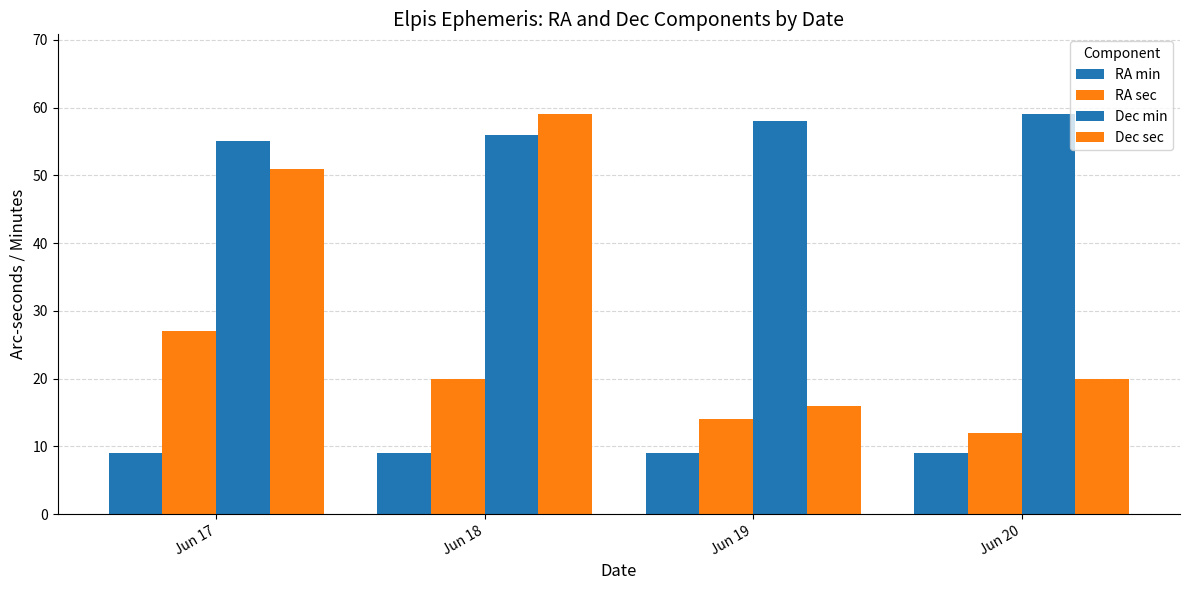

Rank the series by their average value, from highest to lowest.

Dec min, Dec sec, RA sec, RA min